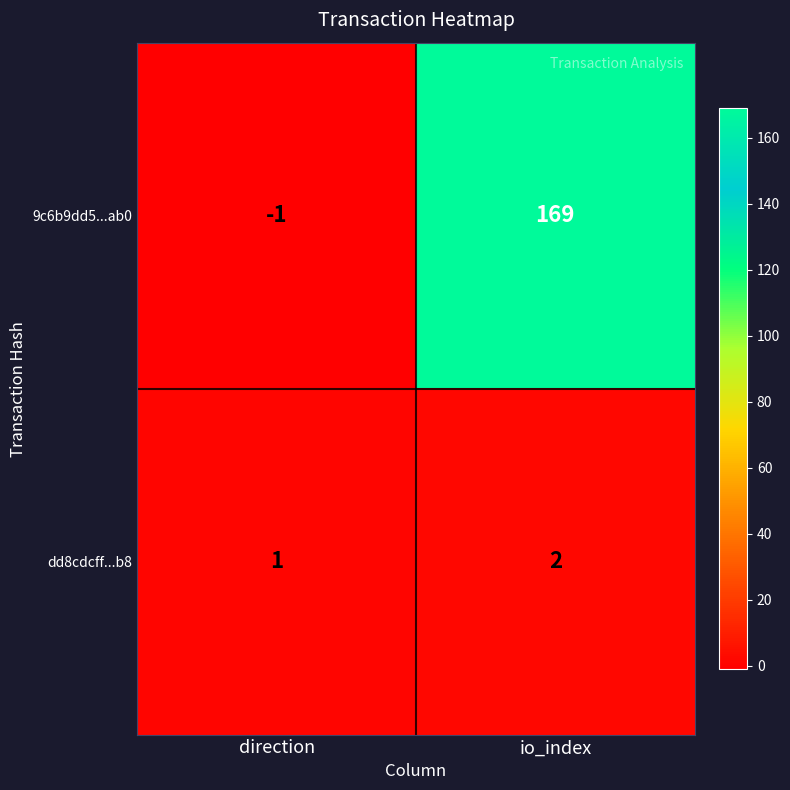

At which label does 9c6b9dd5...ab0 reach its minimum?

direction